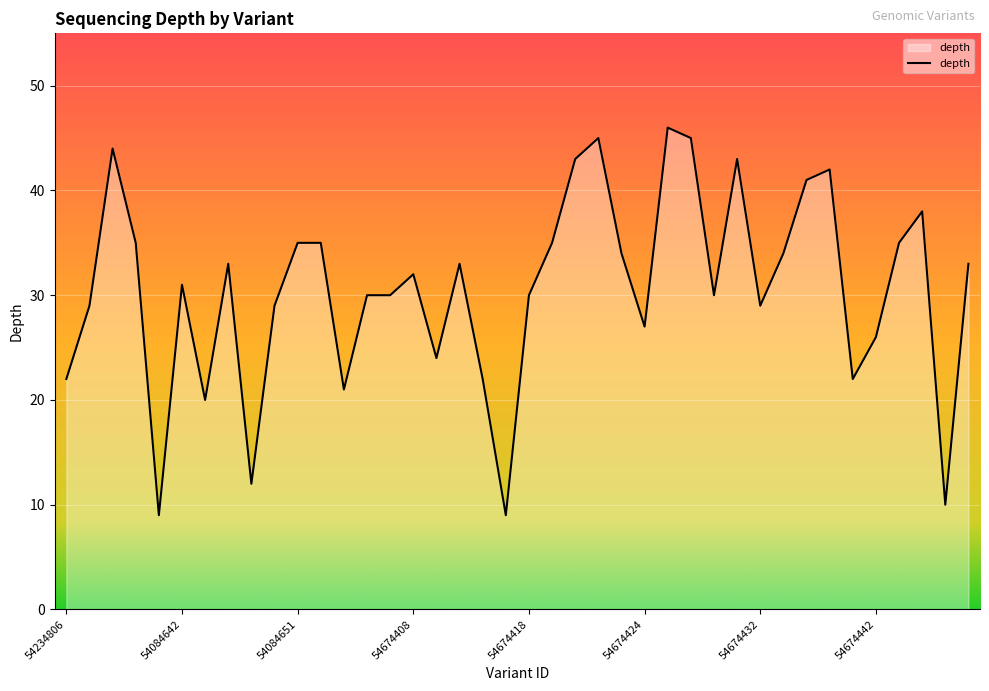

What is the greatest value displayed?

46